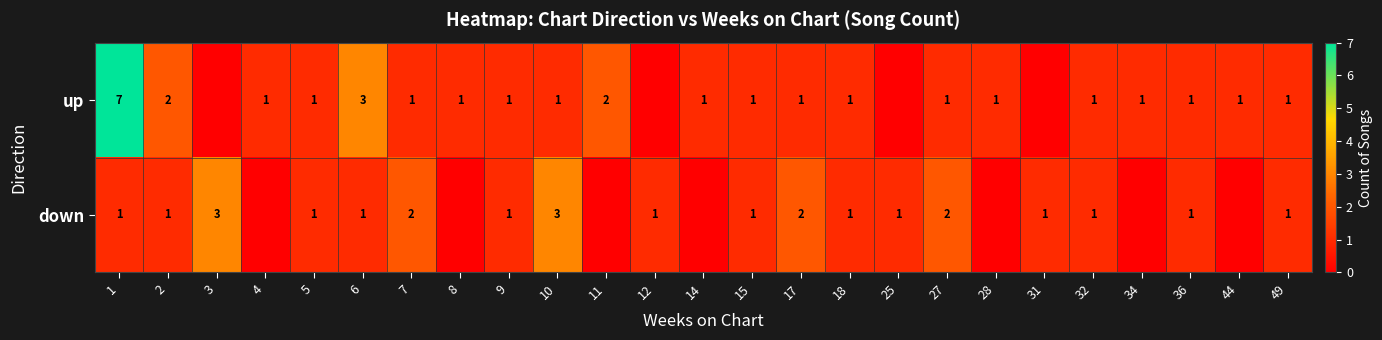

True or false: up has a value of 3 at 6.

True